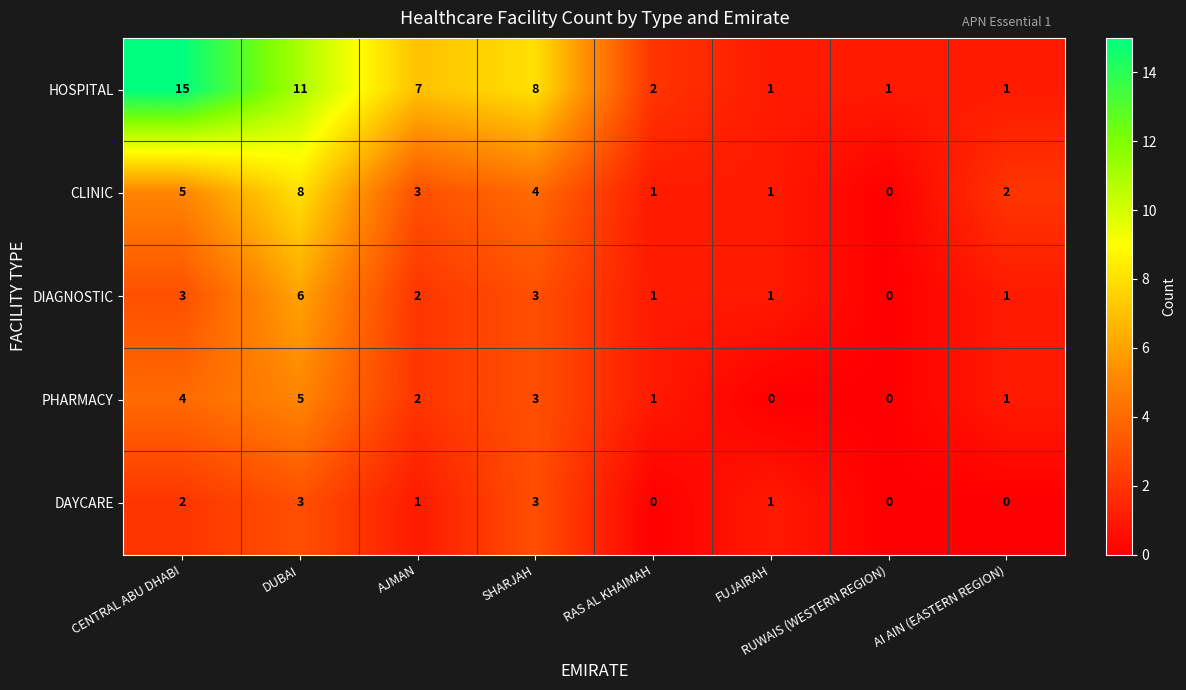

Which series has the largest total across all categories?

HOSPITAL